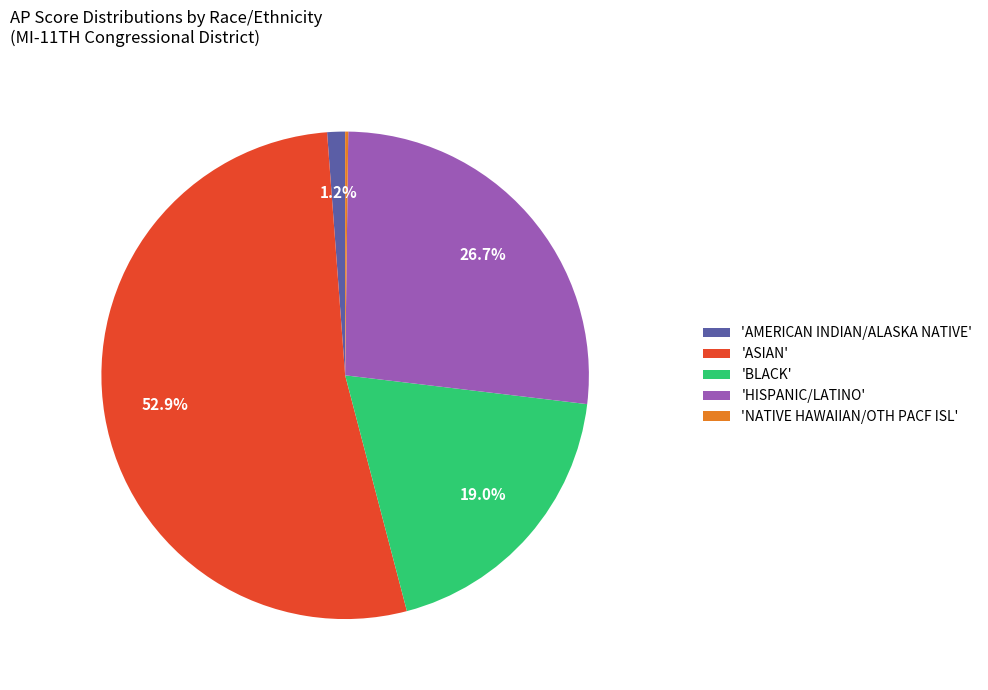

Which category has the biggest portion of the pie?

'ASIAN'